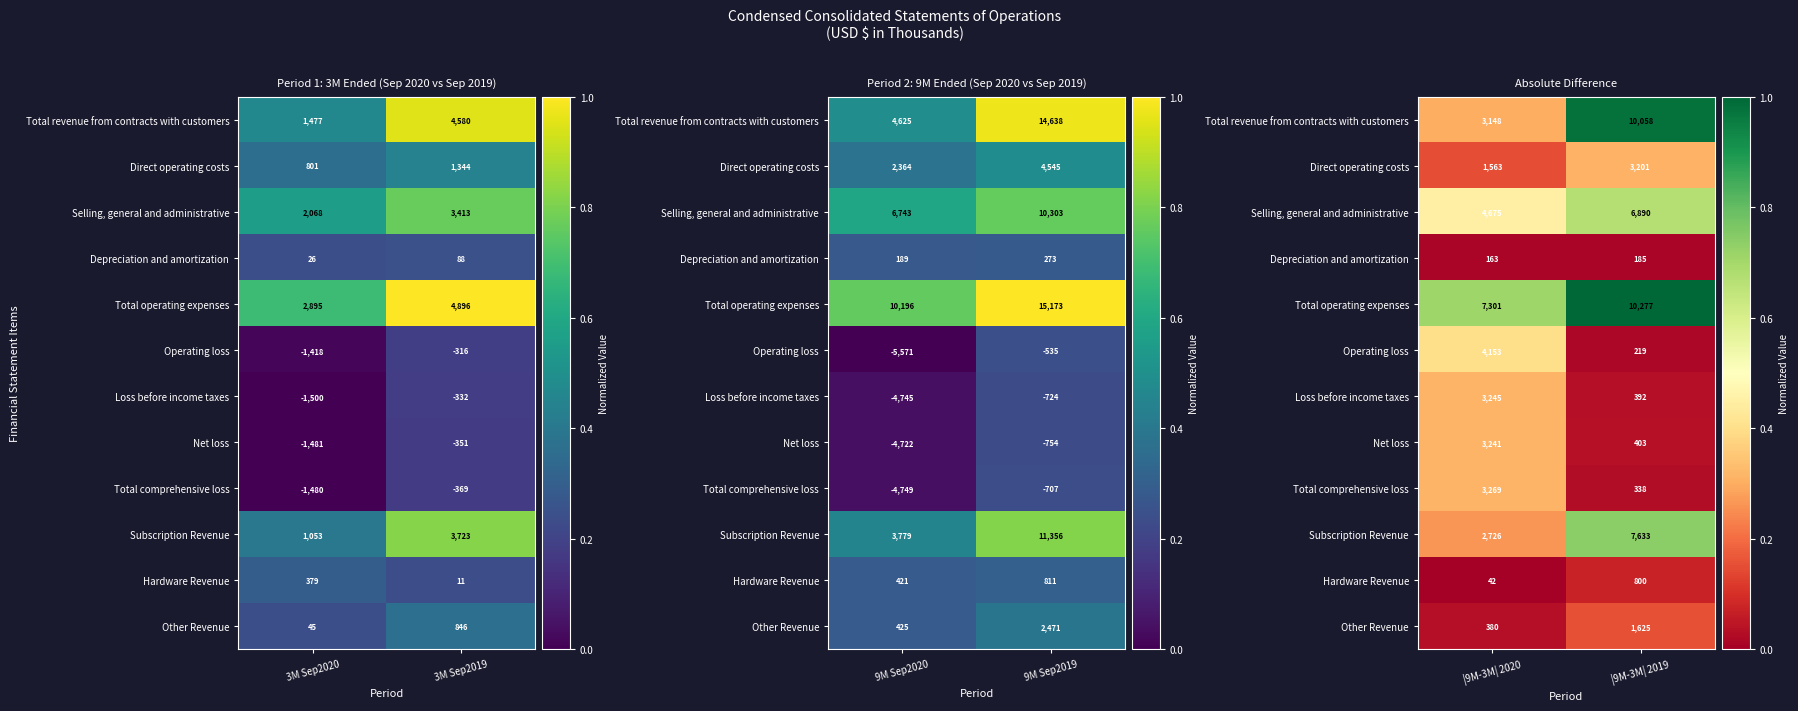

Rank the series by their maximum value, from highest to lowest.

Total operating expenses, Total revenue from contracts with customers, Subscription Revenue, Selling, general and administrative, Operating loss, Total comprehensive loss, Loss before income taxes, Net loss, Direct operating costs, Other Revenue, Hardware Revenue, Depreciation and amortization